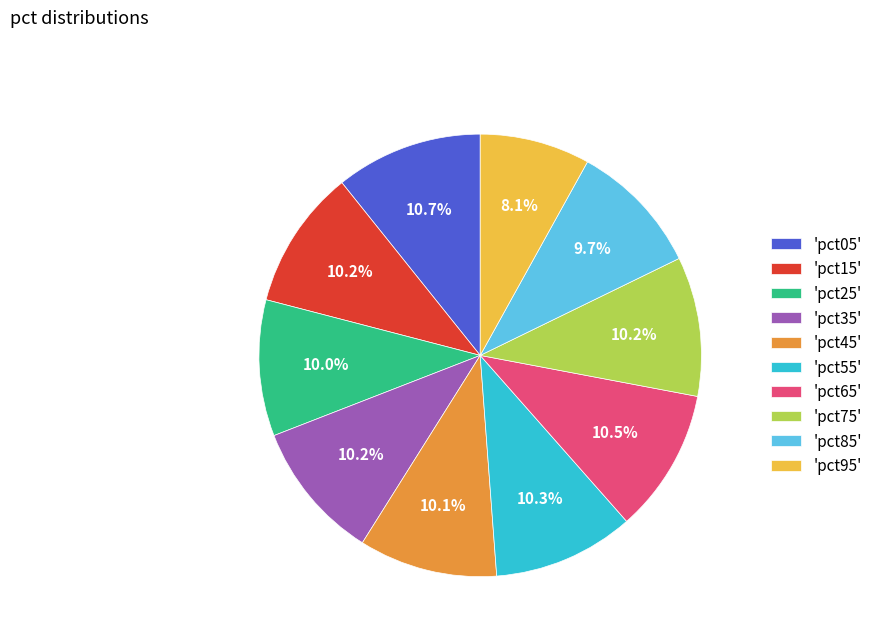

Combined, do 'pct75' and 'pct15' account for over 50%?

No